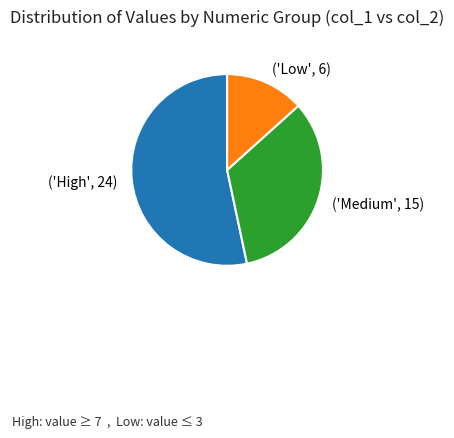

What is the majority slice?

('High', 24)